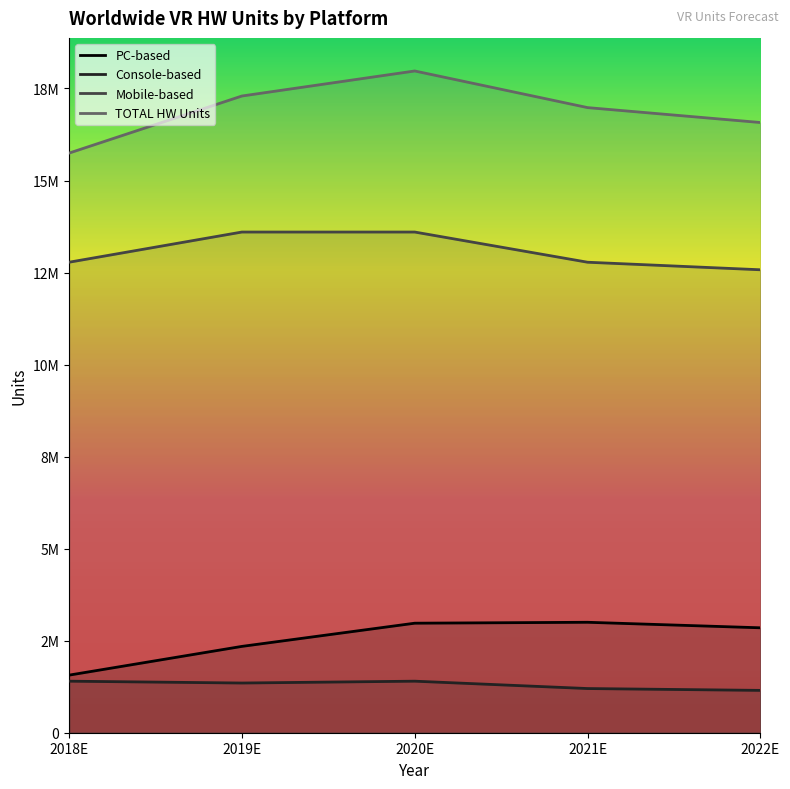

How many values in the TOTAL HW Units series are below 16980000?

2